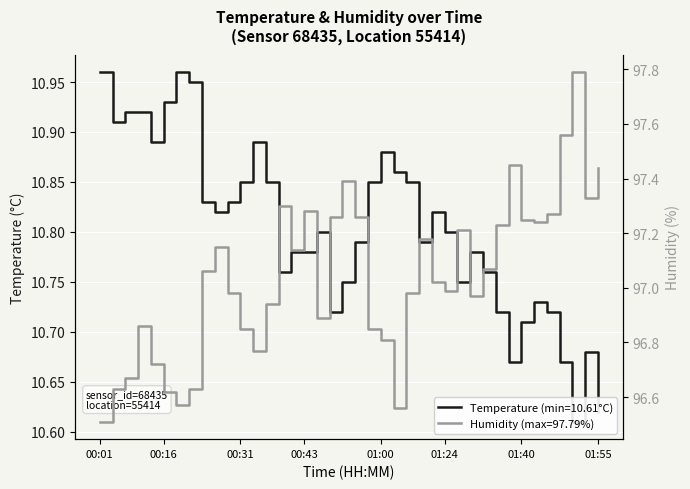

Reading left to right, extract all data points from this chart.

temperature: 00:01=11.0	00:03=10.9	00:06=10.9	00:08=10.9	00:11=10.9	00:16=10.9	00:18=11.0	00:21=10.9	00:23=10.8	00:26=10.8	00:28=10.8	00:31=10.8	00:33=10.9	00:35=10.8	00:38=10.8	00:40=10.8	00:43=10.8	00:48=10.8	00:51=10.7	00:53=10.8	00:56=10.8	00:58=10.8	01:00=10.9	01:03=10.9	01:11=10.8	01:13=10.8	01:22=10.8	01:24=10.8	01:27=10.8	01:29=10.8	01:32=10.8	01:35=10.7	01:37=10.7	01:40=10.7	01:42=10.7	01:45=10.7	01:47=10.7	01:50=10.6	01:52=10.7	01:55=10.6
humidity: 00:01=96.5	00:03=96.6	00:06=96.7	00:08=96.9	00:11=96.7	00:16=96.6	00:18=96.6	00:21=96.6	00:23=97.1	00:26=97.2	00:28=97.0	00:31=96.8	00:33=96.8	00:35=96.9	00:38=97.3	00:40=97.1	00:43=97.3	00:48=96.9	00:51=97.3	00:53=97.4	00:56=97.3	00:58=96.8	01:00=96.8	01:03=96.6	01:11=97.0	01:13=97.2	01:22=97.0	01:24=97.0	01:27=97.2	01:29=97.0	01:32=97.1	01:35=97.2	01:37=97.5	01:40=97.2	01:42=97.2	01:45=97.3	01:47=97.6	01:50=97.8	01:52=97.3	01:55=97.4